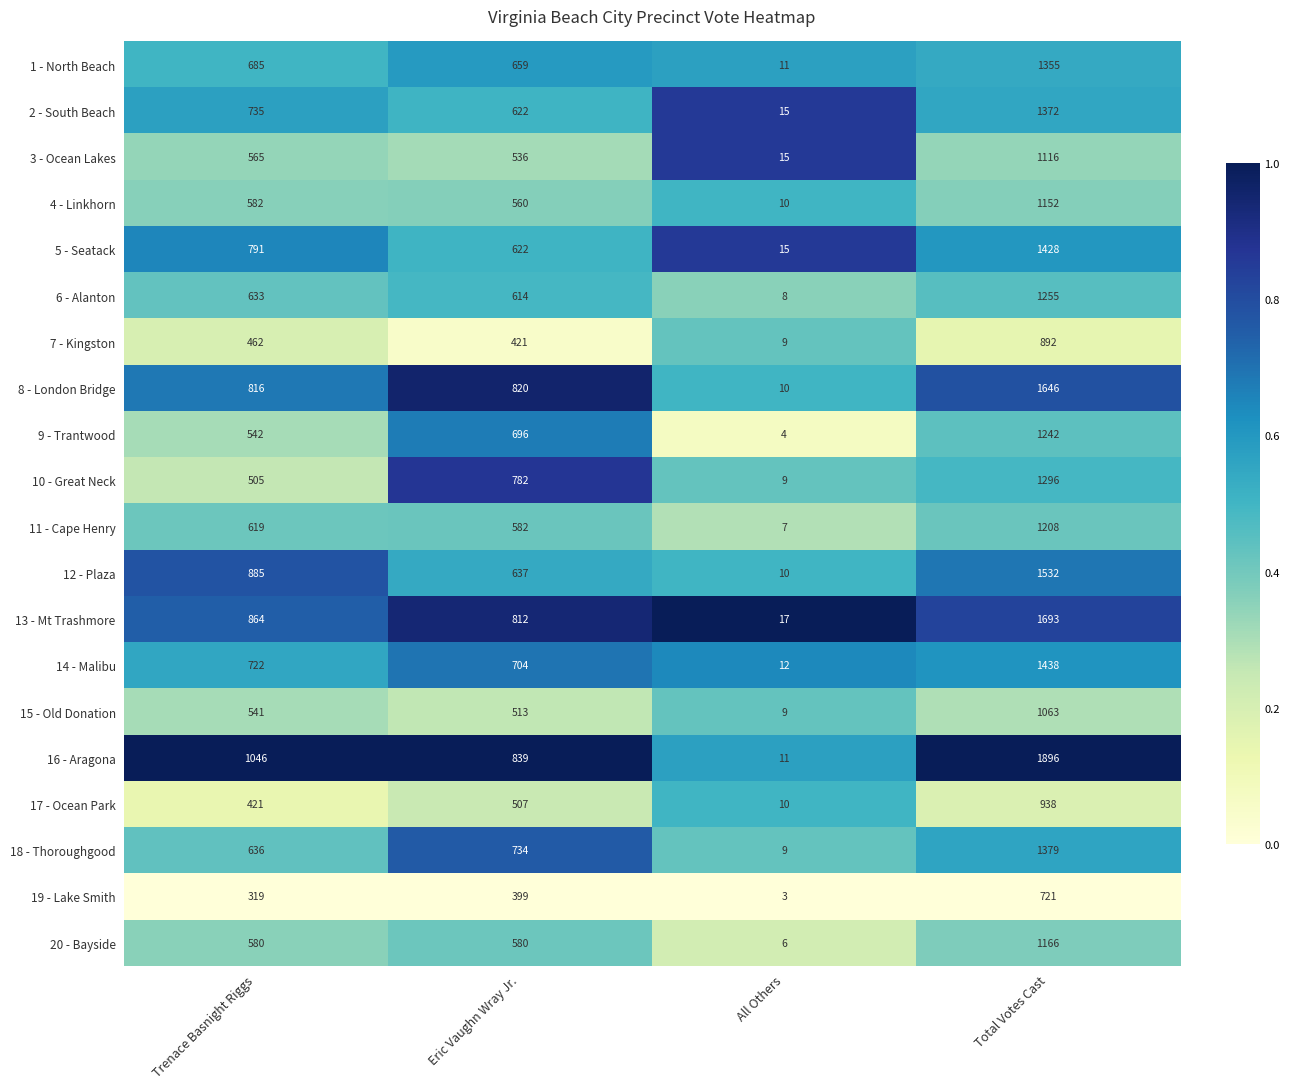

Where is 1 - North Beach nearest to the value 683?

Trenace Basnight Riggs